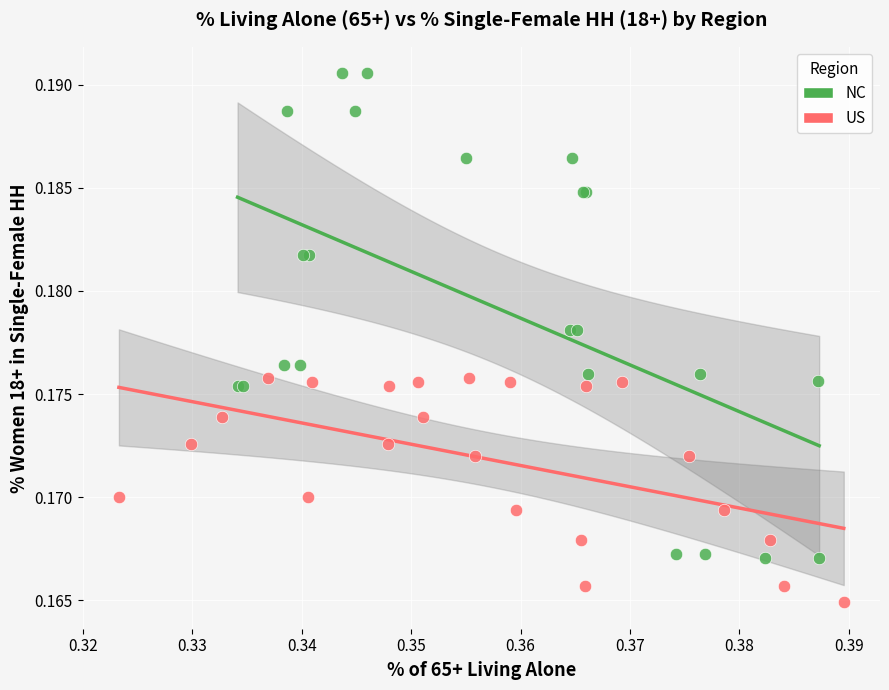

Which series contains the highest Y value?

NC